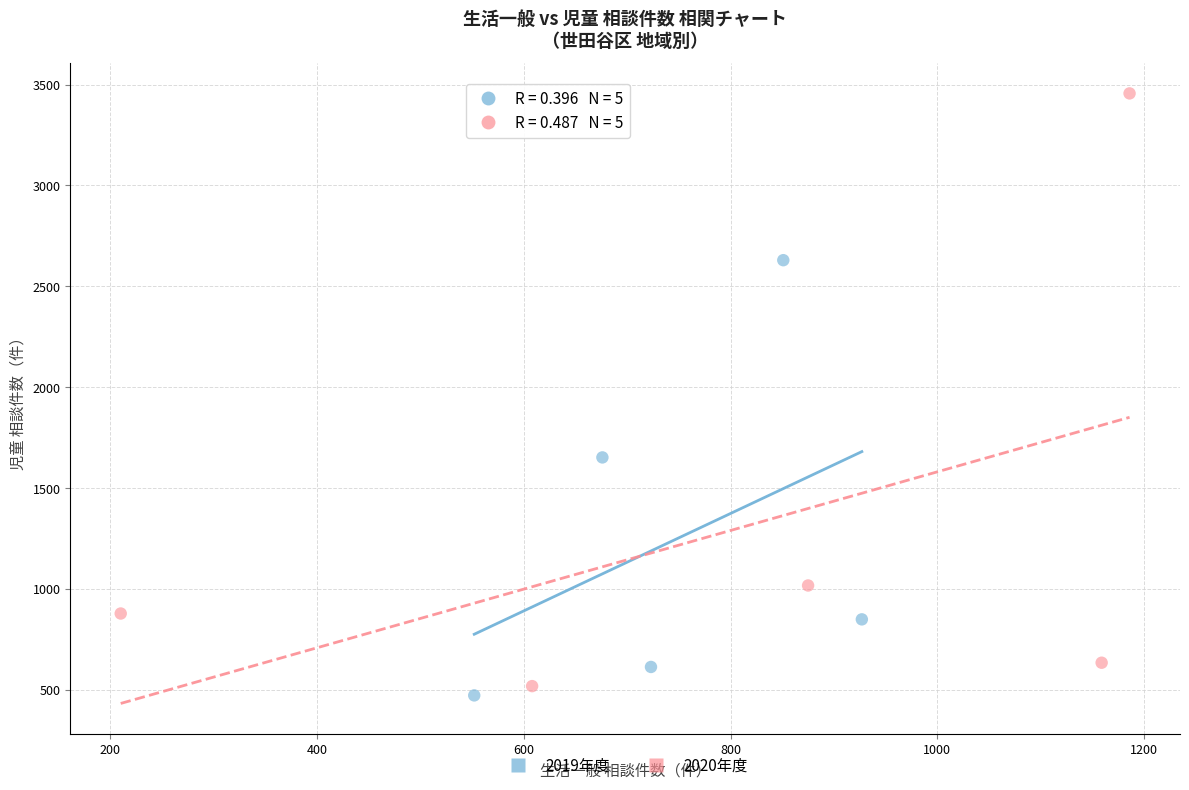

Which series has the largest Y range (max minus min)?

2020年度